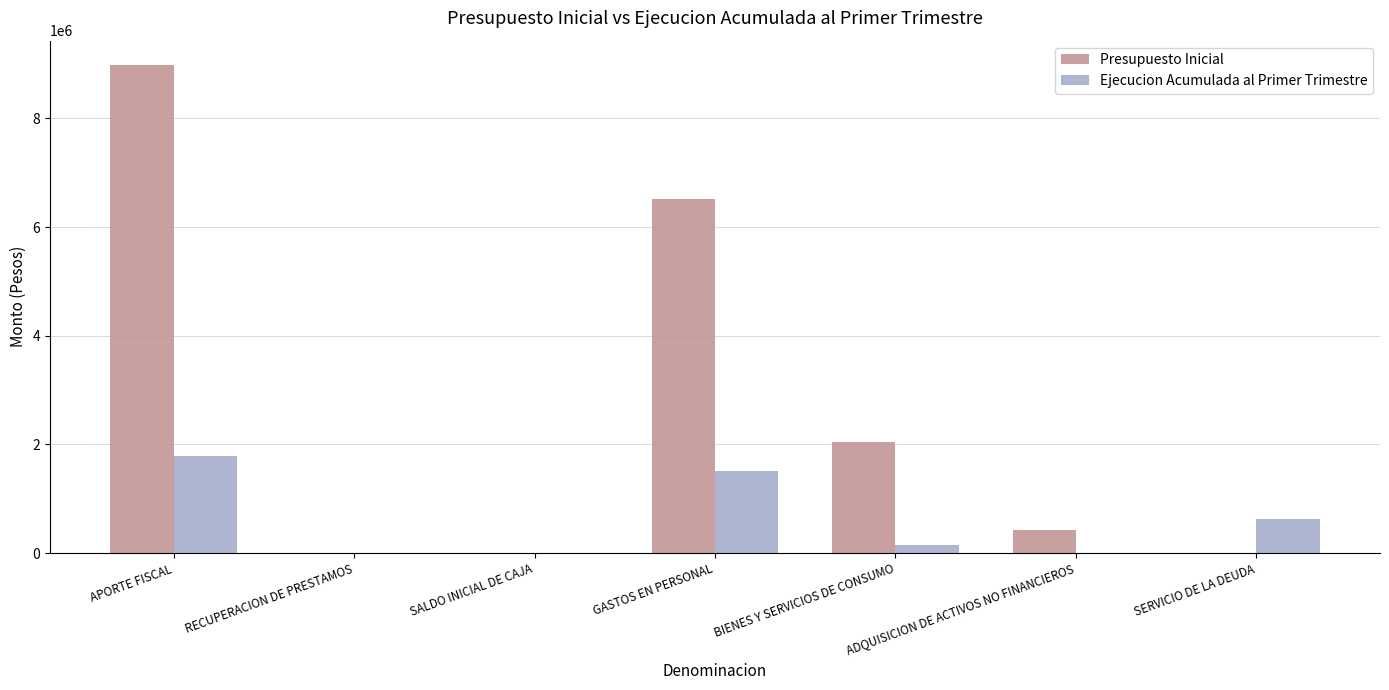

The value of Presupuesto Inicial at BIENES Y SERVICIOS DE CONSUMO is 1088761. True or false?

False